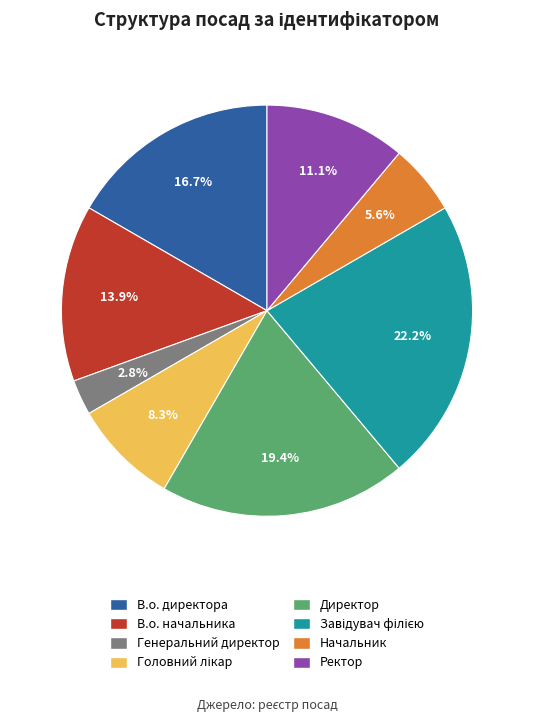

What portion of the pie excludes Начальник?

94.4%